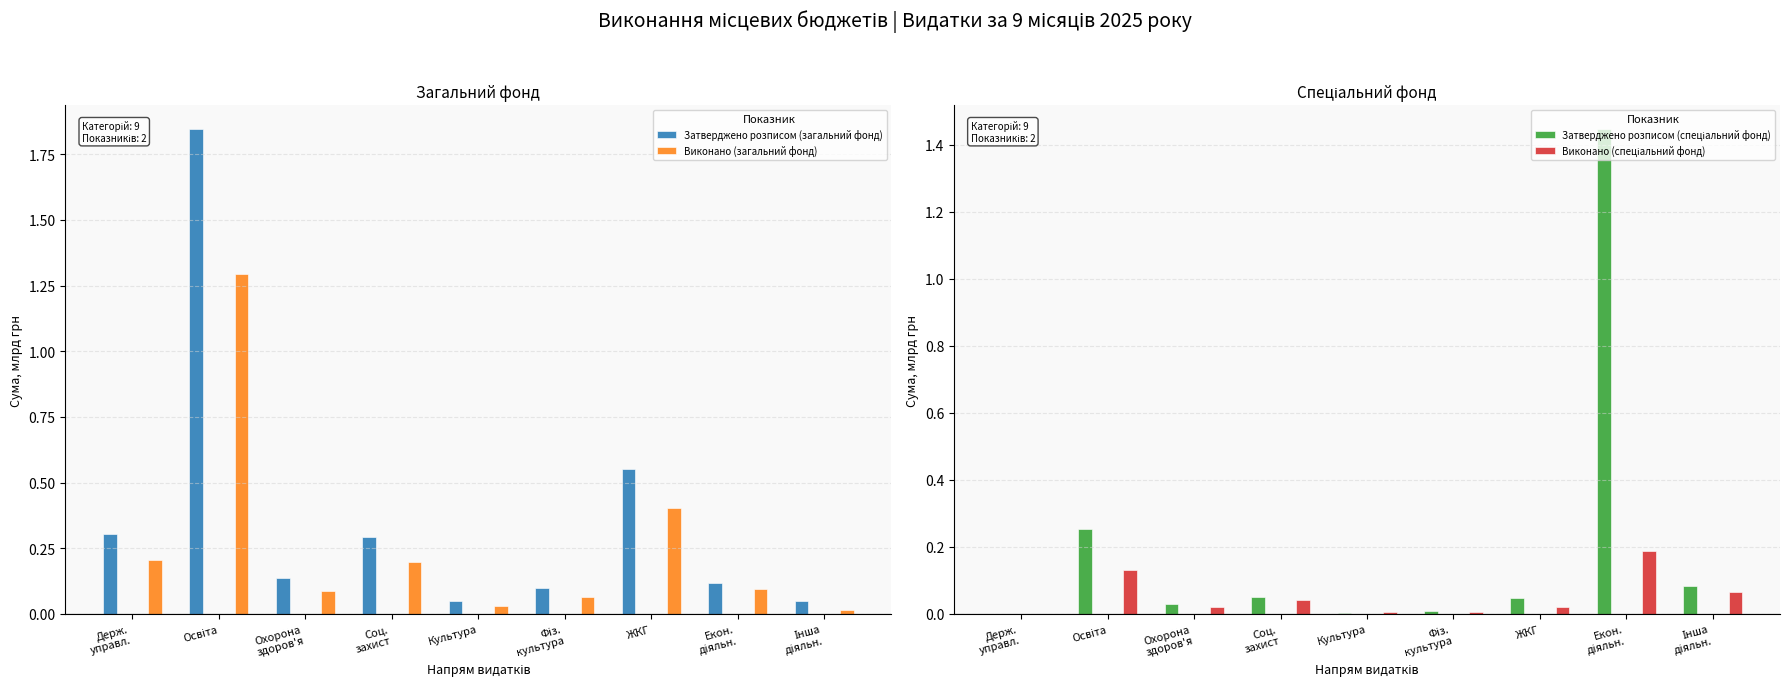

Reading right to left, transcribe all the data shown in this chart.

Затверджено розписом (загальний фонд): Інша
діяльн.=0.1	Екон.
діяльн.=0.1	ЖКГ=0.6	Фіз.
культура=0.1	Культура=0.0	Соц.
захист=0.3	Охорона
здоров'я=0.1	Освіта=1.8	Держ.
управл.=0.3
Виконано (загальний фонд): Інша
діяльн.=0.0	Екон.
діяльн.=0.1	ЖКГ=0.4	Фіз.
культура=0.1	Культура=0.0	Соц.
захист=0.2	Охорона
здоров'я=0.1	Освіта=1.3	Держ.
управл.=0.2
Затверджено розписом (спеціальний фонд): Інша
діяльн.=0.1	Екон.
діяльн.=1.4	ЖКГ=0.0	Фіз.
культура=0.0	Культура=0.0	Соц.
захист=0.1	Охорона
здоров'я=0.0	Освіта=0.3	Держ.
управл.=0.0
Виконано (спеціальний фонд): Інша
діяльн.=0.1	Екон.
діяльн.=0.2	ЖКГ=0.0	Фіз.
культура=0.0	Культура=0.0	Соц.
захист=0.0	Охорона
здоров'я=0.0	Освіта=0.1	Держ.
управл.=0.0